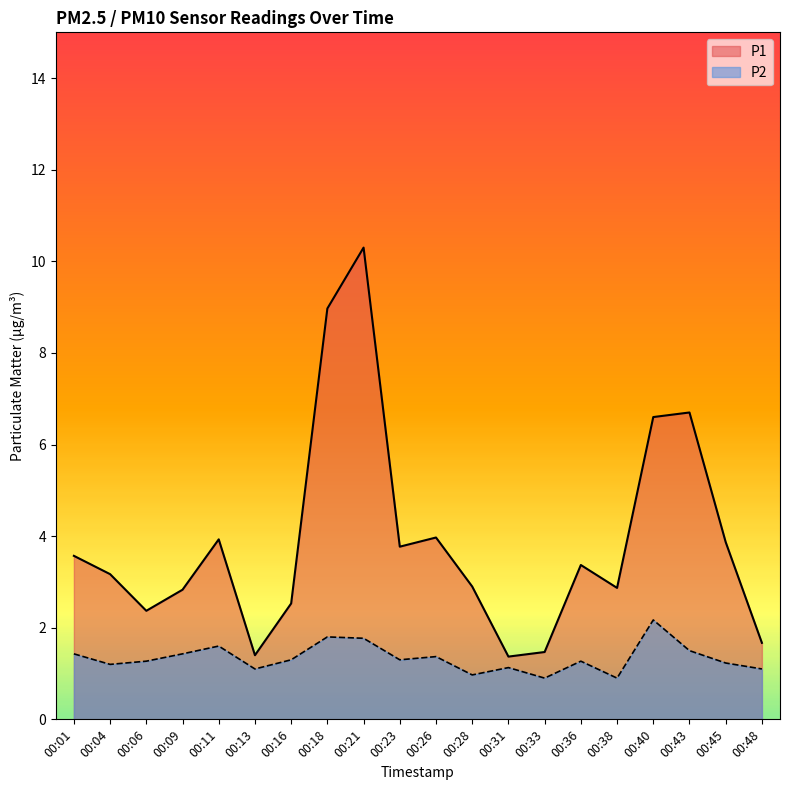

What is the difference between the P2 values at 00:31 and 00:18?

0.7